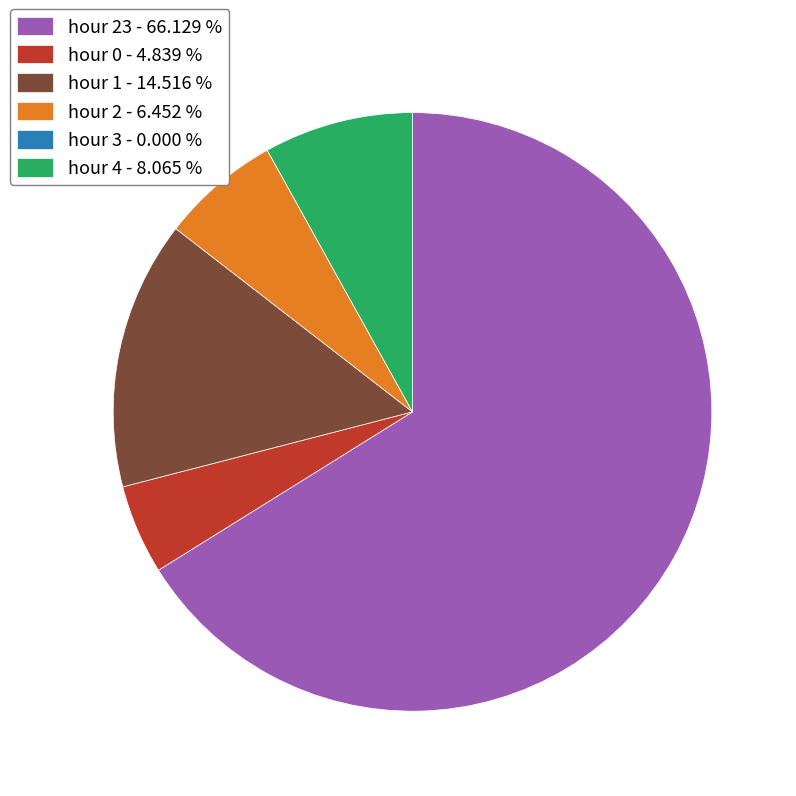

Is the sum of hour 4 - 8.065 % and hour 23 - 66.129 % greater than half?

Yes